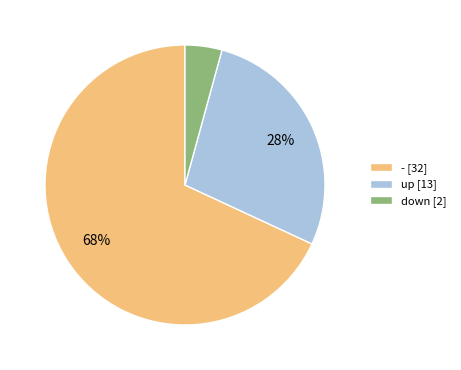

Combined, do - and up account for over 50%?

Yes